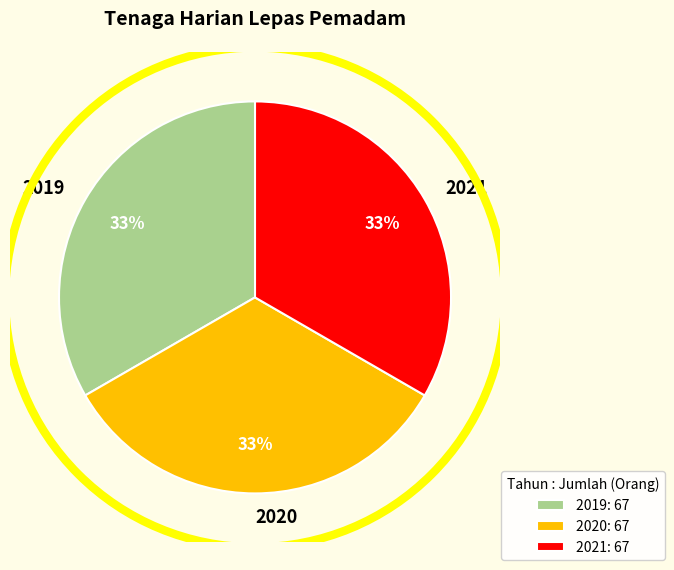

To the nearest percent, what is the combined percentage of 2019 and 2021?

67%